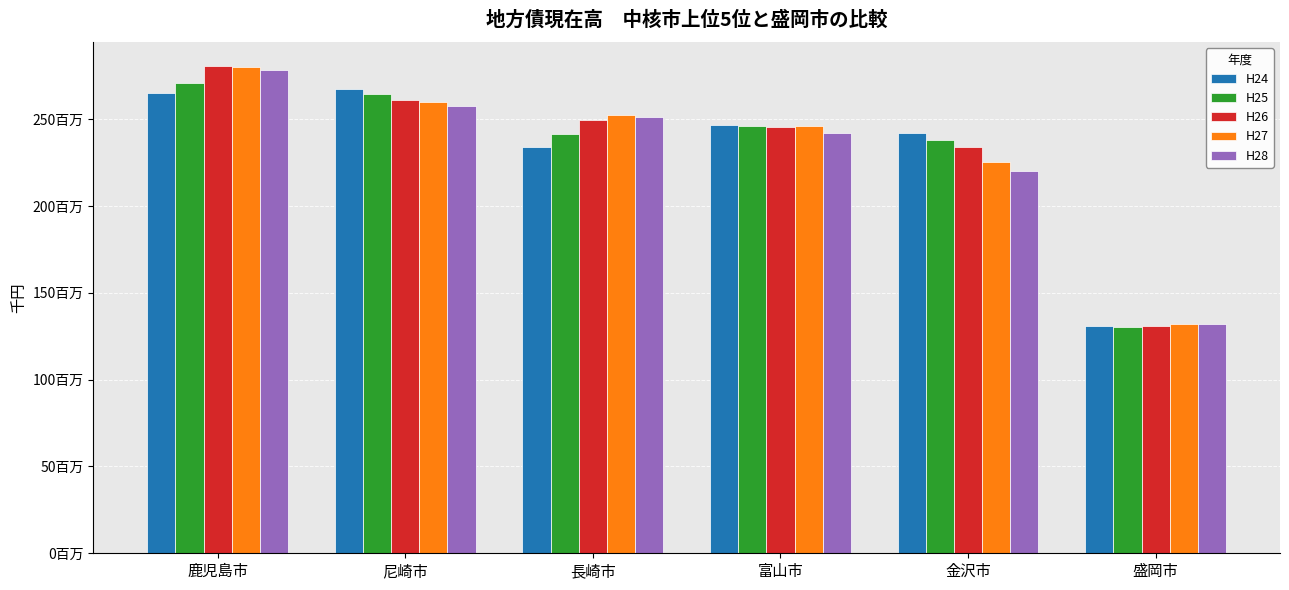

Between 尼崎市 and 鹿児島市, which is larger?

尼崎市